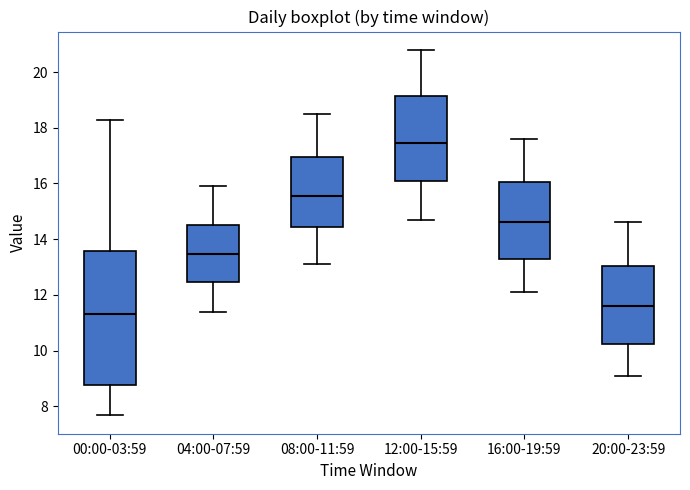

Reading left to right, transcribe this box plot: for each box, give where its median line is, the range the box spans, and where its two whiskers end, as read against the y-axis. The values are not printed on the chart, so give them approximately, as read against the axis.

00:00-03:59: median 11.4, box 8.8 to 13.6, whiskers 7.6 to 18.2
04:00-07:59: median 13.4, box 12.4 to 14.6, whiskers 11.4 to 16.0
08:00-11:59: median 15.6, box 14.4 to 17.0, whiskers 13.2 to 18.6
12:00-15:59: median 17.4, box 16.0 to 19.2, whiskers 14.8 to 20.8
16:00-19:59: median 14.6, box 13.2 to 16.0, whiskers 12.2 to 17.6
20:00-23:59: median 11.6, box 10.2 to 13.0, whiskers 9.2 to 14.6